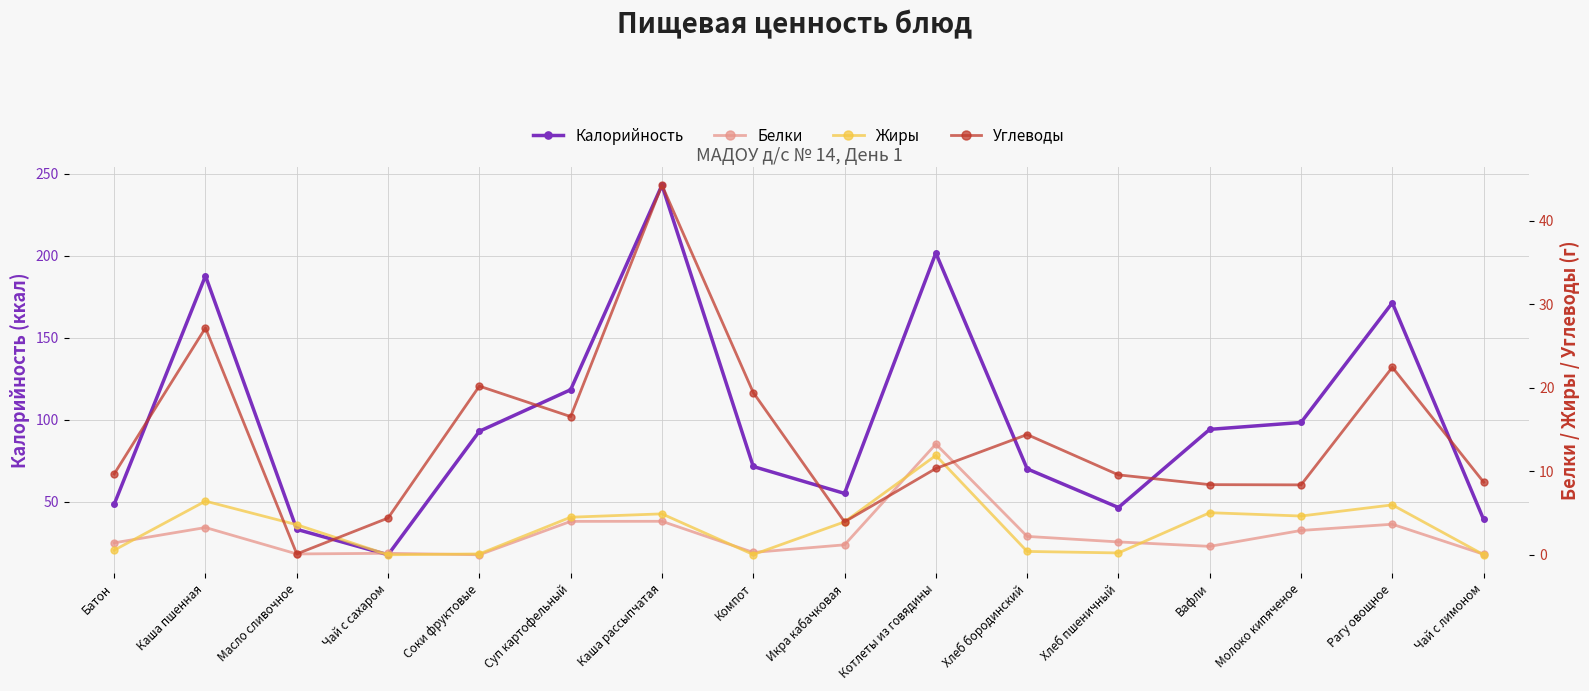

Reading left to right, what are all the values shown in this chart?

Калорийность: 48.4	187.7	33.1	17.6	92.9	118.2	243.0	71.4	55.0	201.6	70.0	46.4	94.1	98.3	171.3	39.1
Белки: 1.4	3.3	0.1	0.2	0.0	4.0	4.0	0.3	1.2	13.3	2.2	1.5	1.0	2.9	3.7	0.1
Жиры: 0.6	6.4	3.6	0.0	0.1	4.5	4.9	0.0	3.9	11.9	0.4	0.2	5.0	4.6	6.0	0.0
Углеводы: 9.7	27.2	0.1	4.4	20.2	16.6	44.3	19.4	3.9	10.3	14.4	9.6	8.4	8.4	22.5	8.7